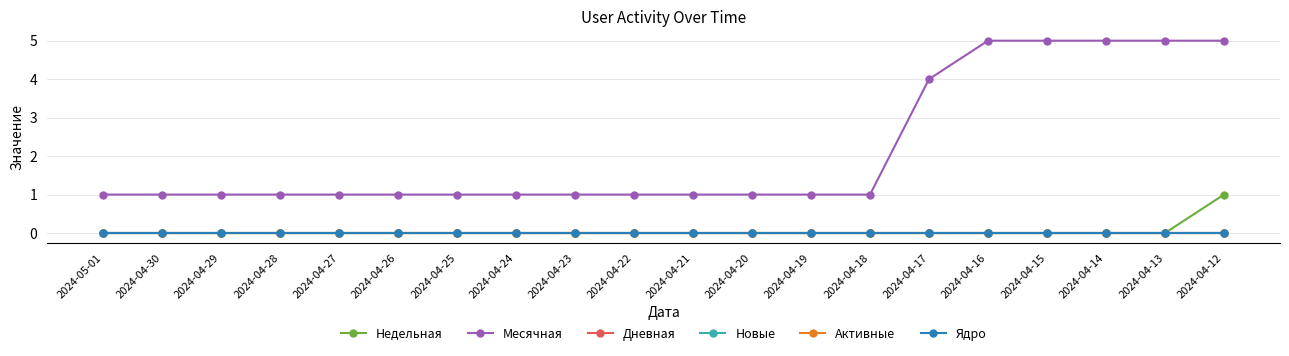

What is the difference between the maximum and minimum values in the Месячная series?

4